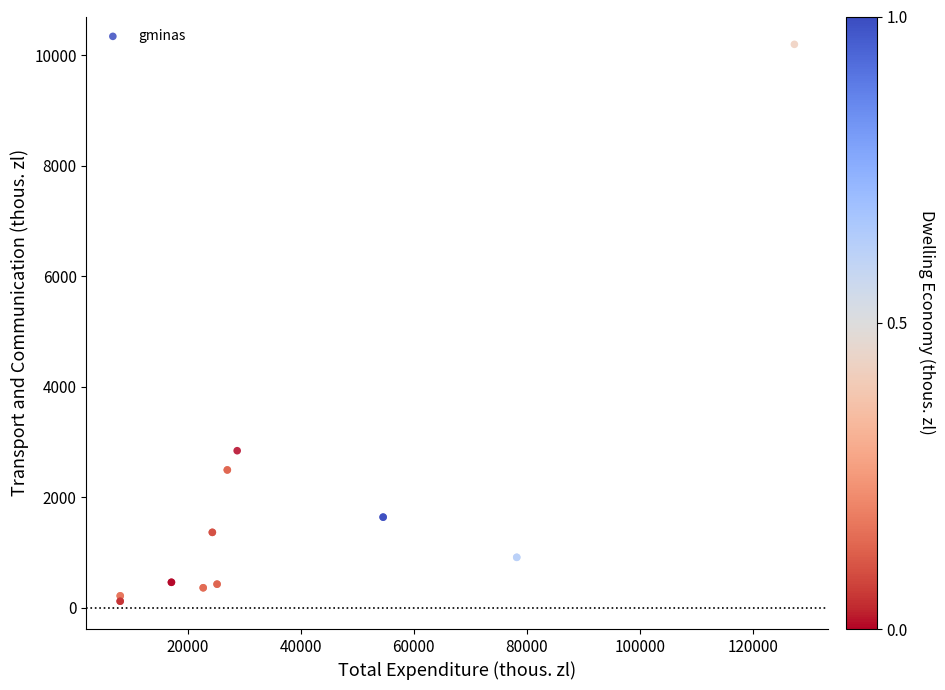

What Y value in the scatter plot is closest to 5157?

2842.4